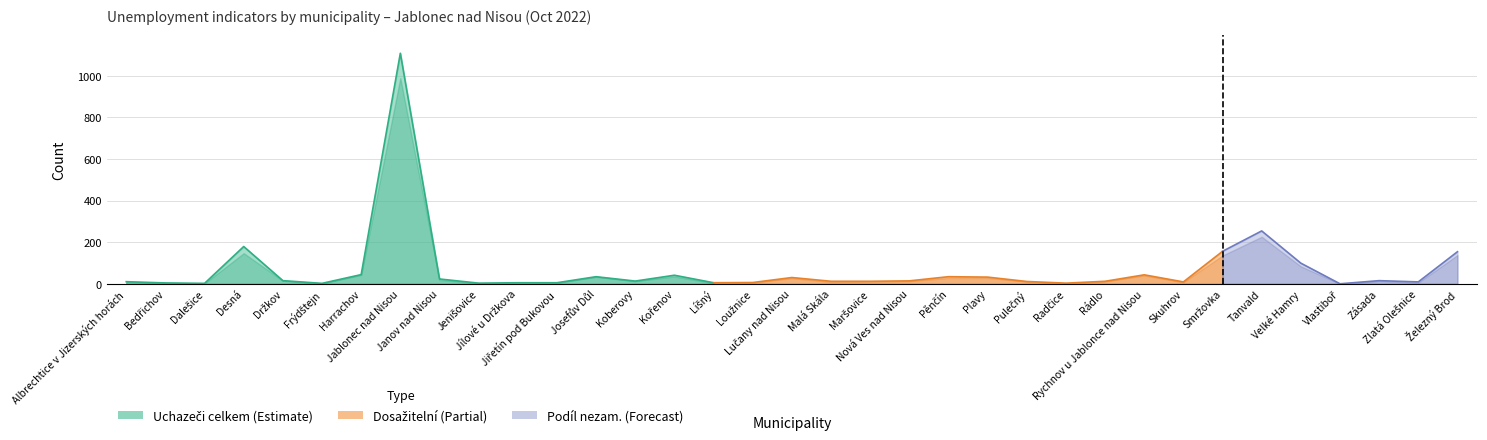

What is the difference between the Uchazeči o zaměstnání celkem values at Desná and Zásada?

164.0